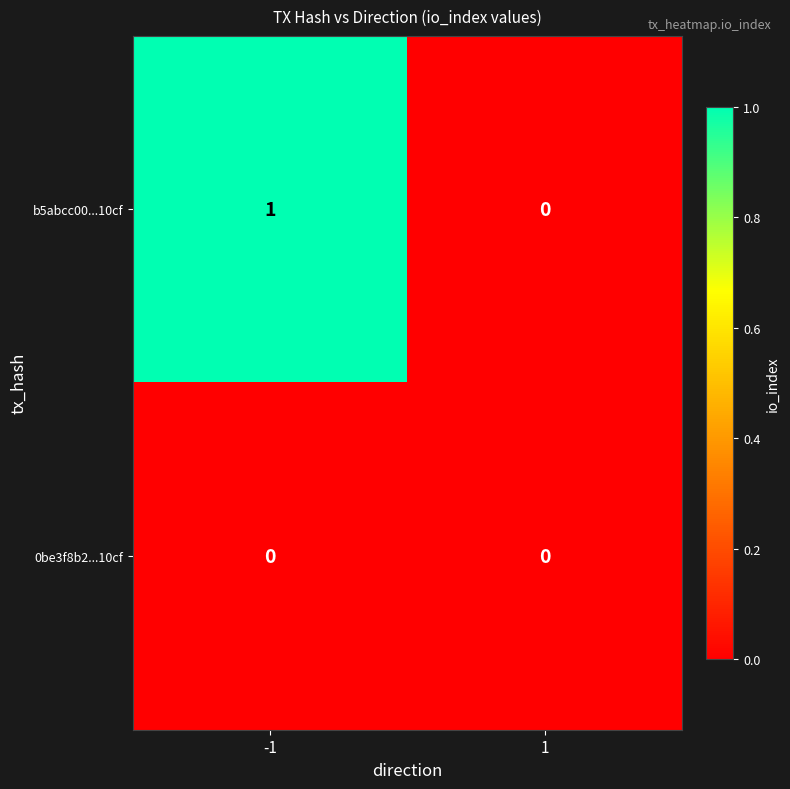

Reading right to left, extract all data points from this chart.

b5abcc00...10cf: 1=0	-1=1
0be3f8b2...10cf: 1=0	-1=0